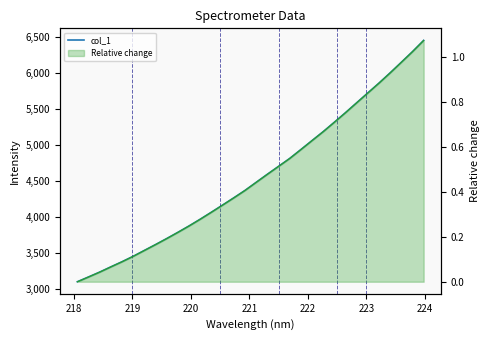

True or false: Relative change line has more than 0 points higher than both neighbors.

False